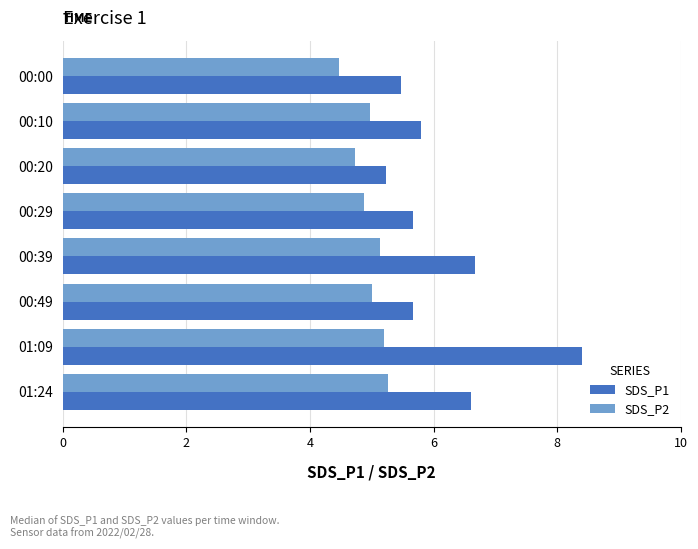

Is it true that SDS_P2 equals 2.6 at 00:49?

False